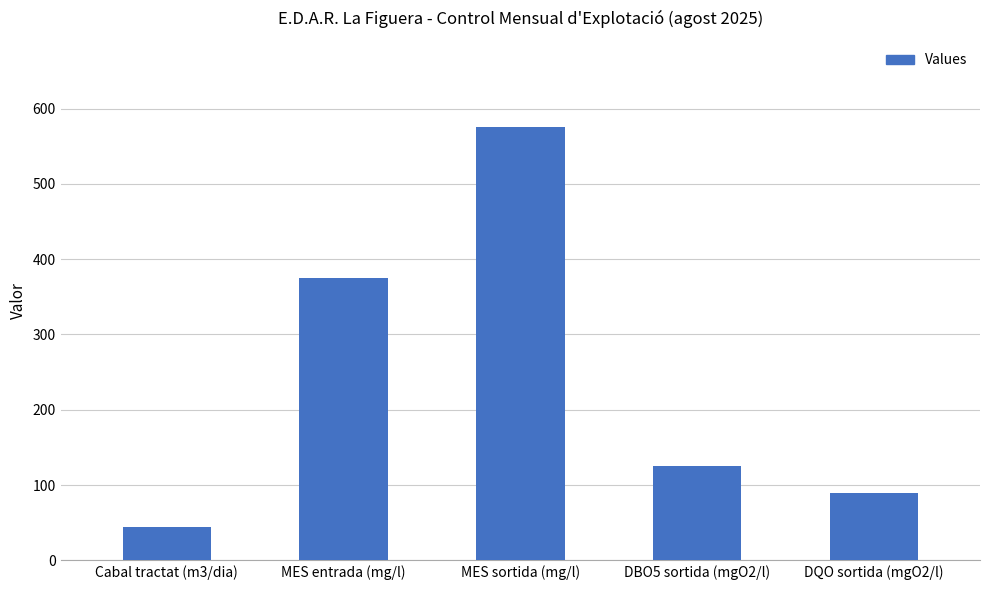

What is the label of the 4th bar from the right?

MES entrada (mg/l)